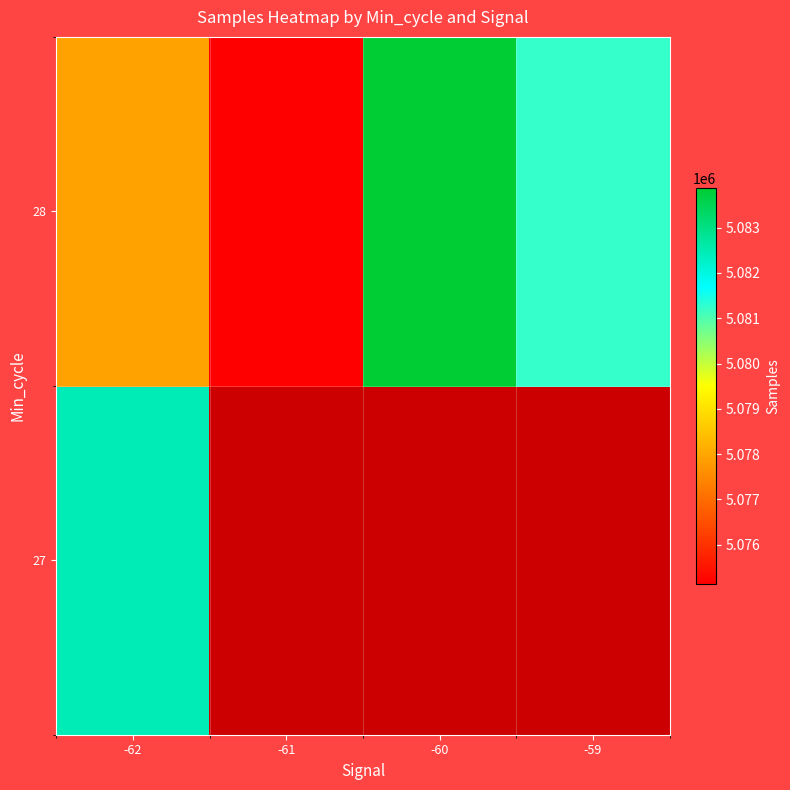

Which label corresponds to the smallest value in the chart?

-61